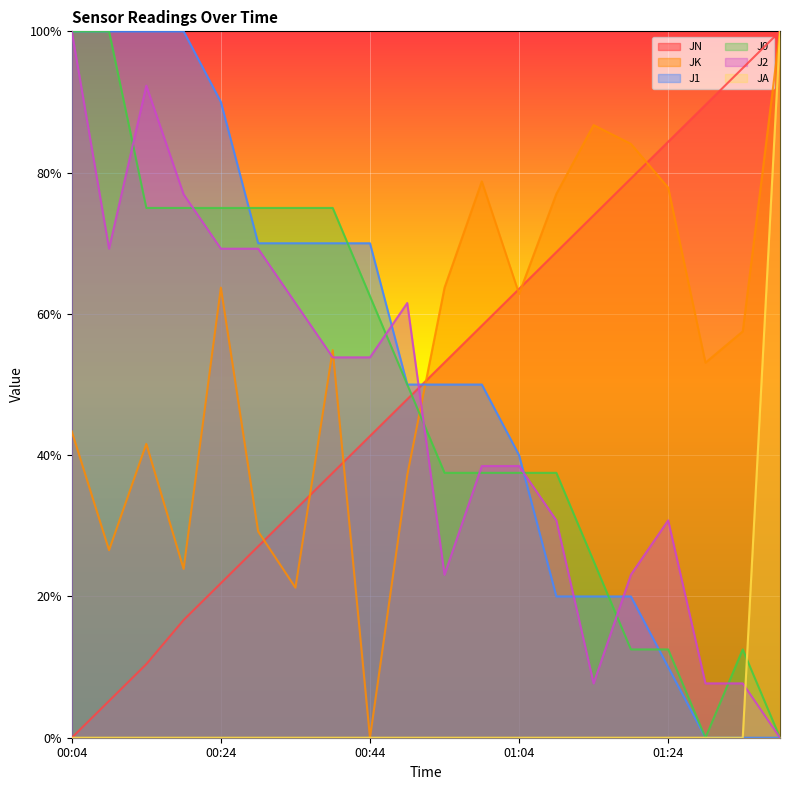

How many lines are shown in the chart?

6